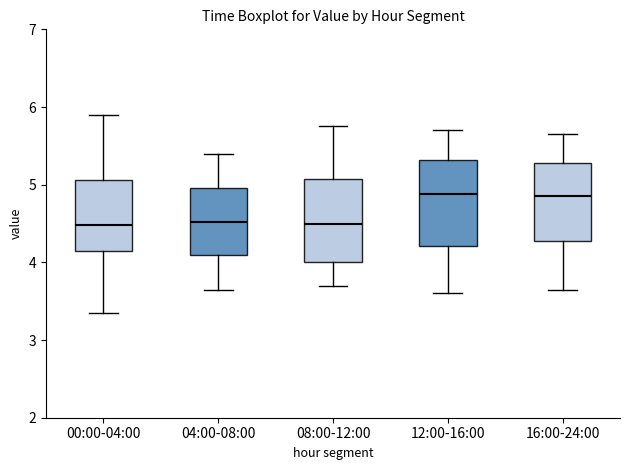

Where does the median line of the box for 04:00-08:00 sit on the y-axis? The values are not printed on the chart, so give them approximately, as read against the axis.

4.5